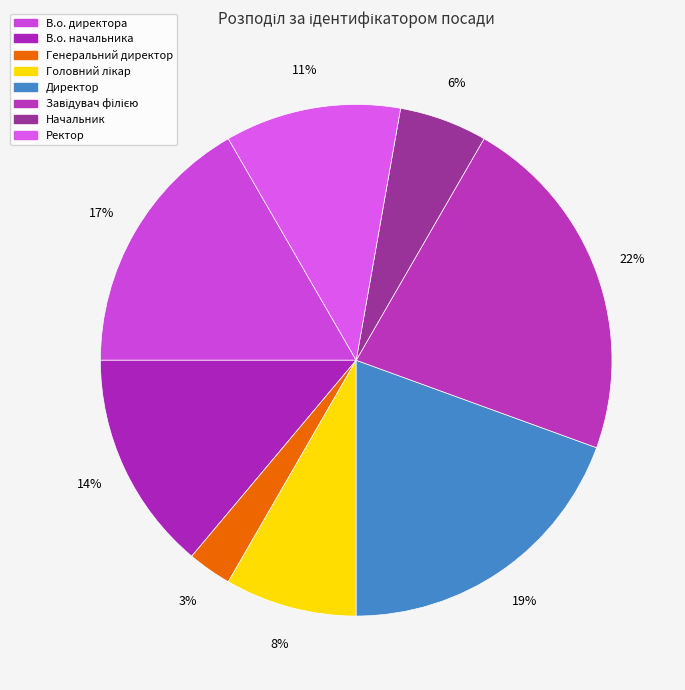

To the nearest percent, what is the average slice percentage?

12%